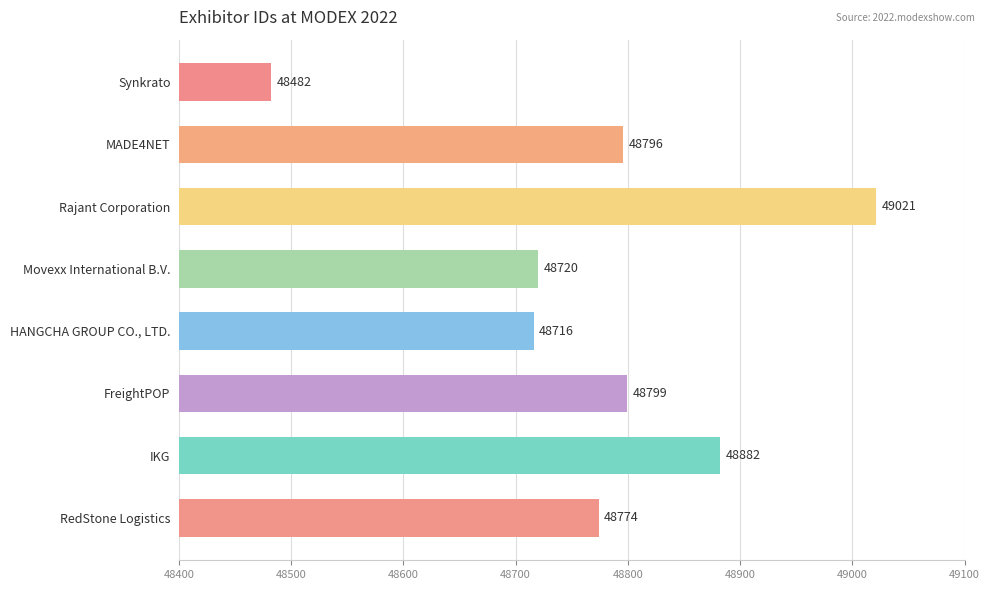

Reading top to bottom, list all the values displayed in this chart.

48482	48796	49021	48720	48716	48799	48882	48774